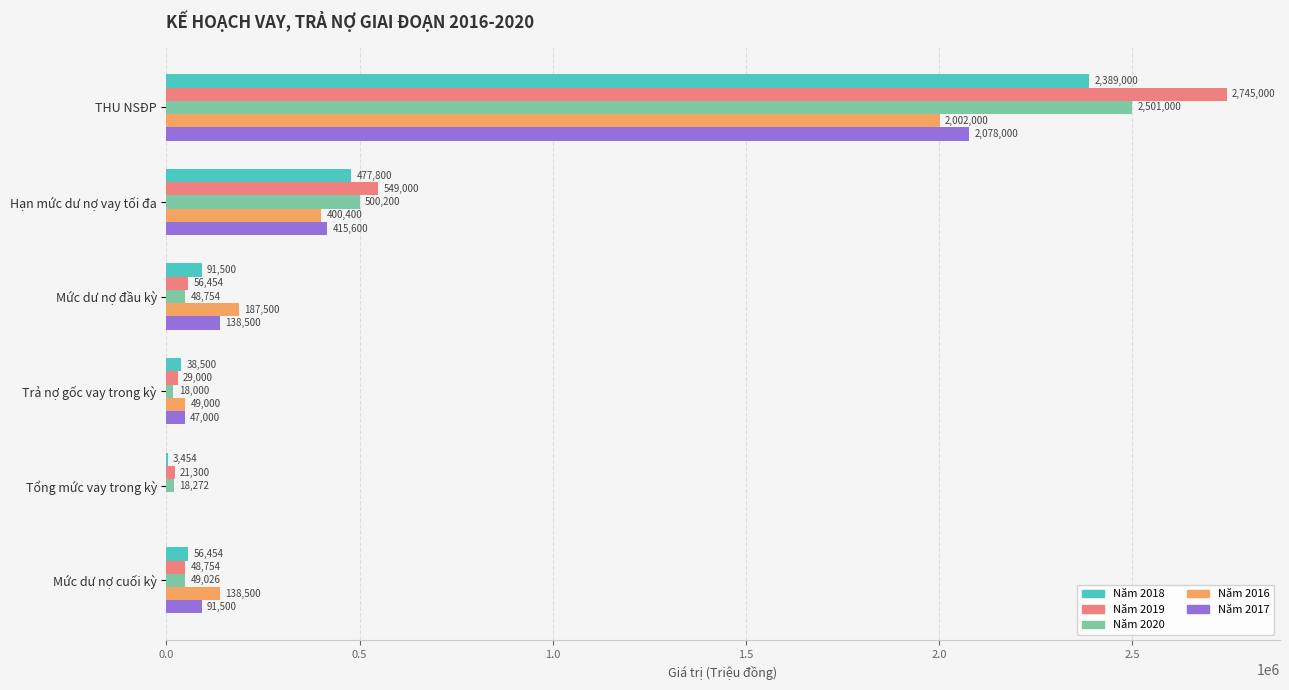

What is the approximate value of Năm 2019 at Trả nợ gốc vay trong kỳ, to the nearest 100?

29000